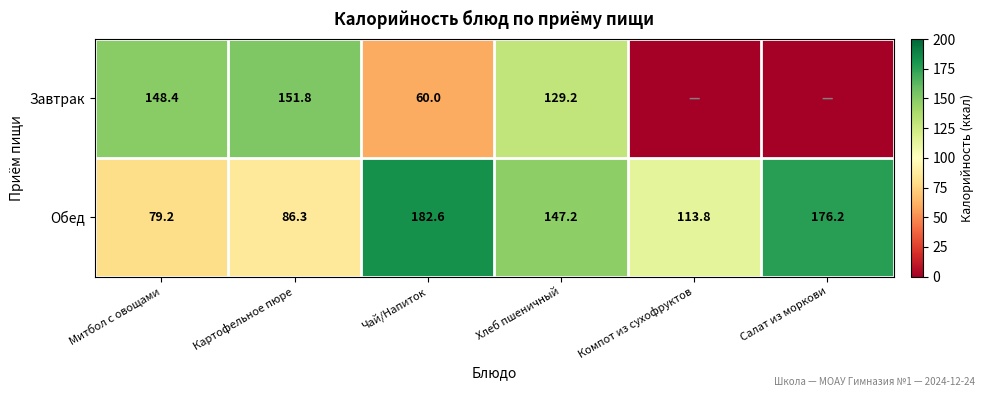

Rank the categories by Обед value from lowest to highest.

Митбол с овощами, Картофельное пюре, Компот из сухофруктов, Хлеб пшеничный, Салат из моркови, Чай/Напиток